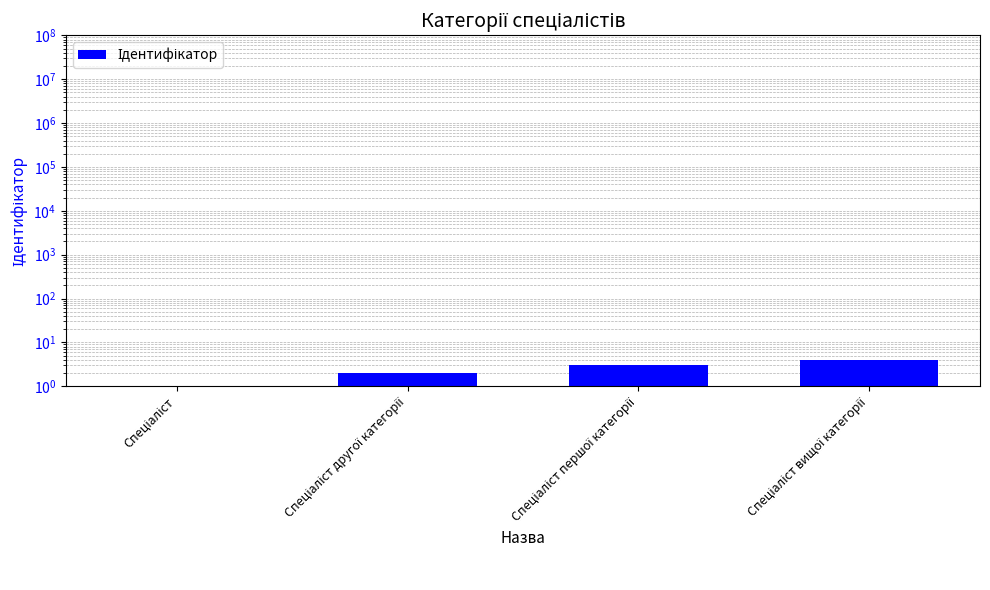

What is the value of the 1st bar from the left?

1